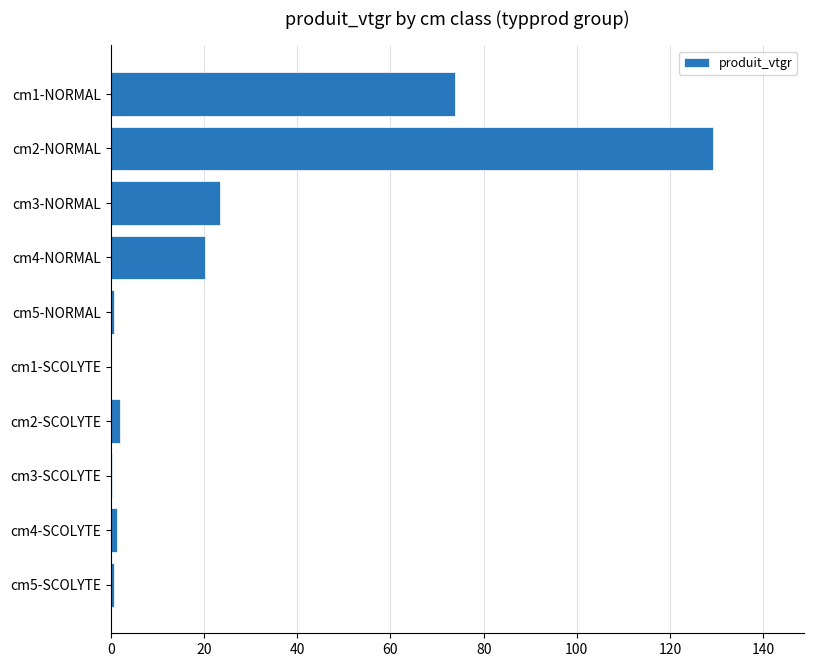

Which category has the highest value across all series?

cm2-NORMAL